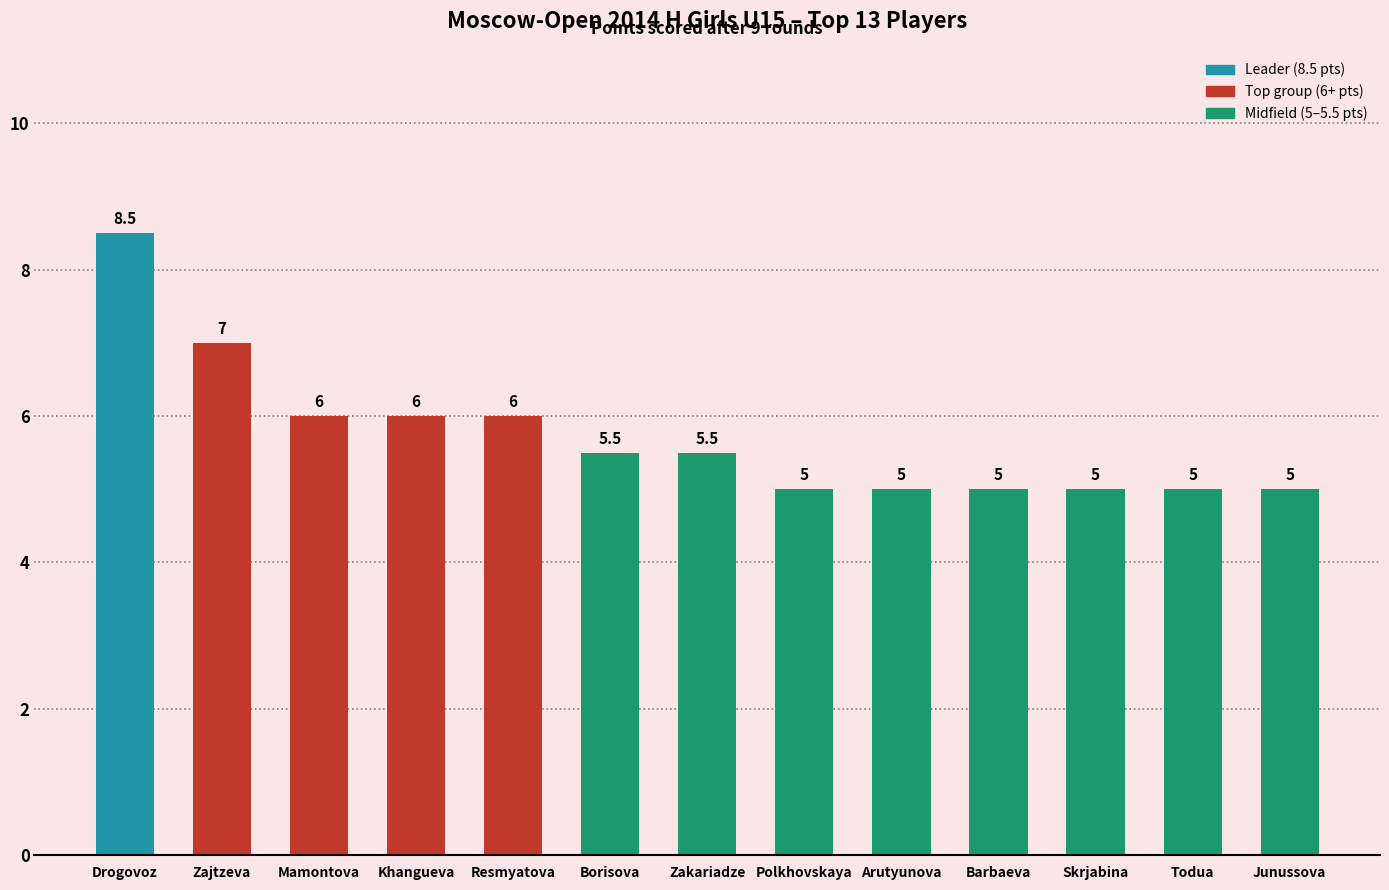

What is the difference between the maximum and minimum values?

3.5